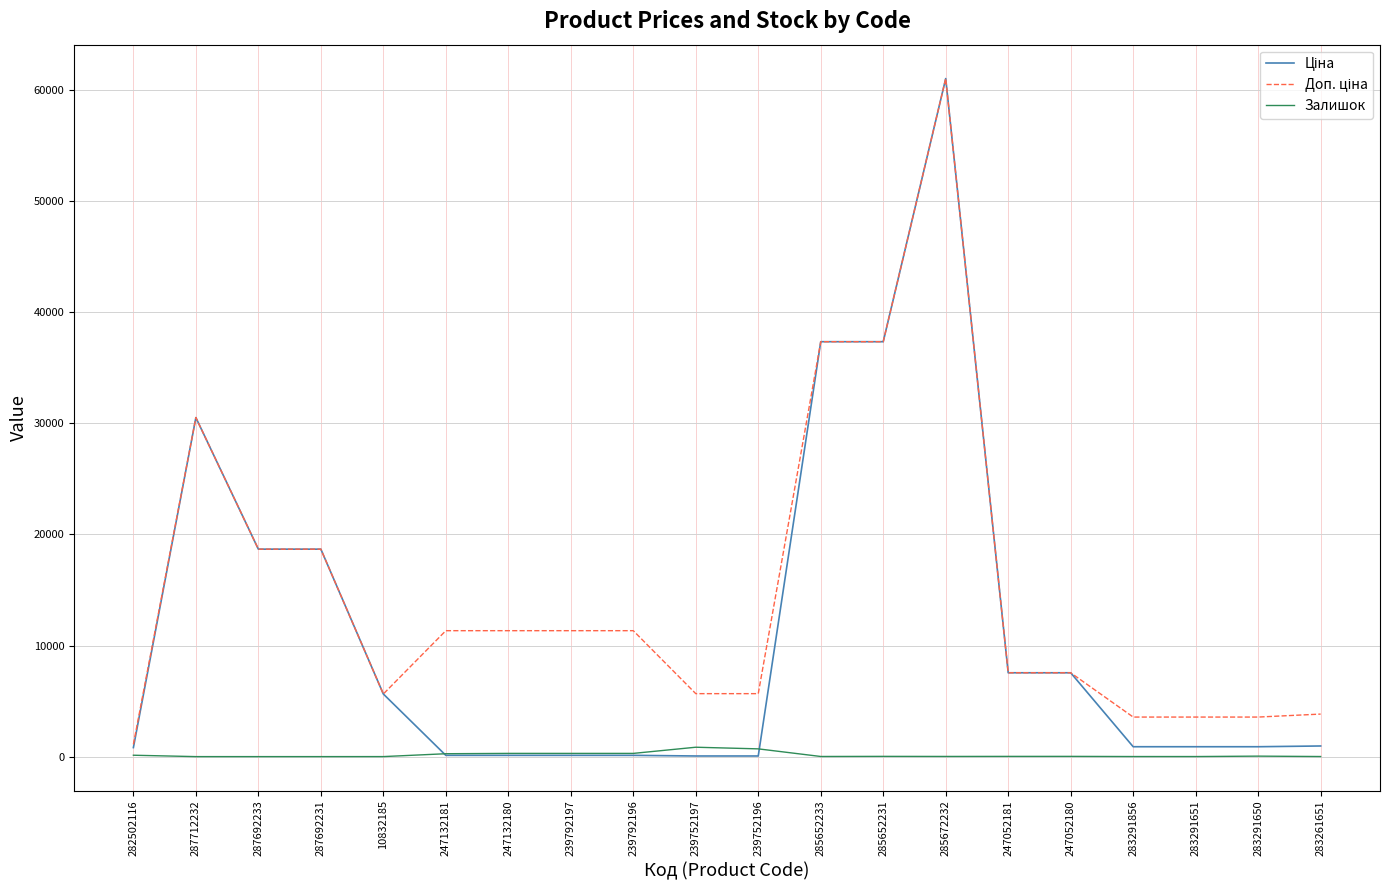

What is the difference between the maximum and minimum values in the Залишок series?

845.0